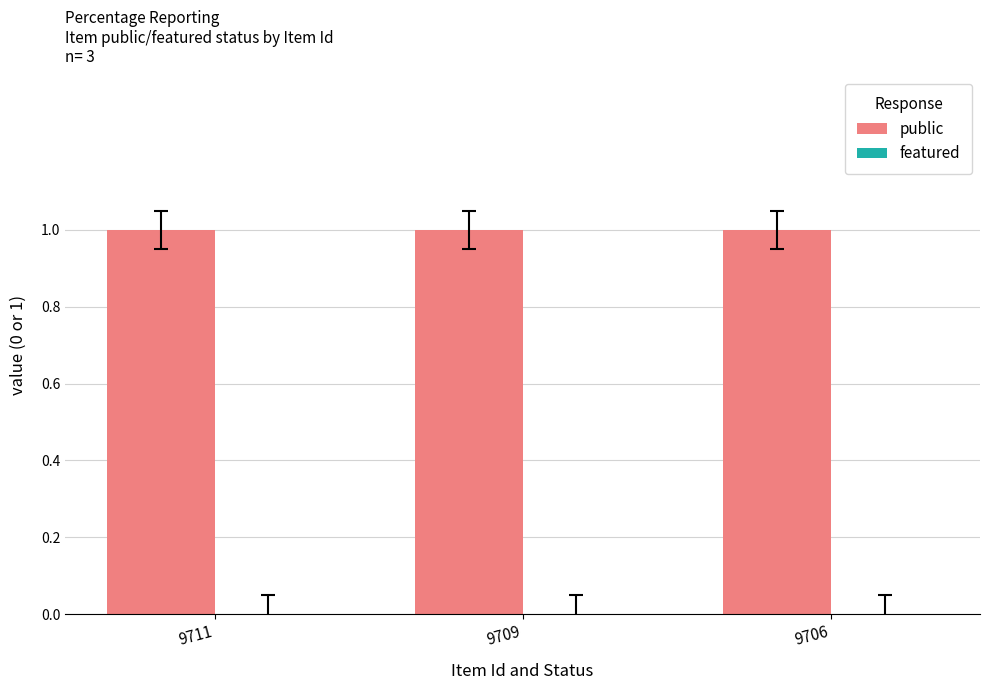

List the labels in order of featured value, largest first.

9711, 9709, 9706